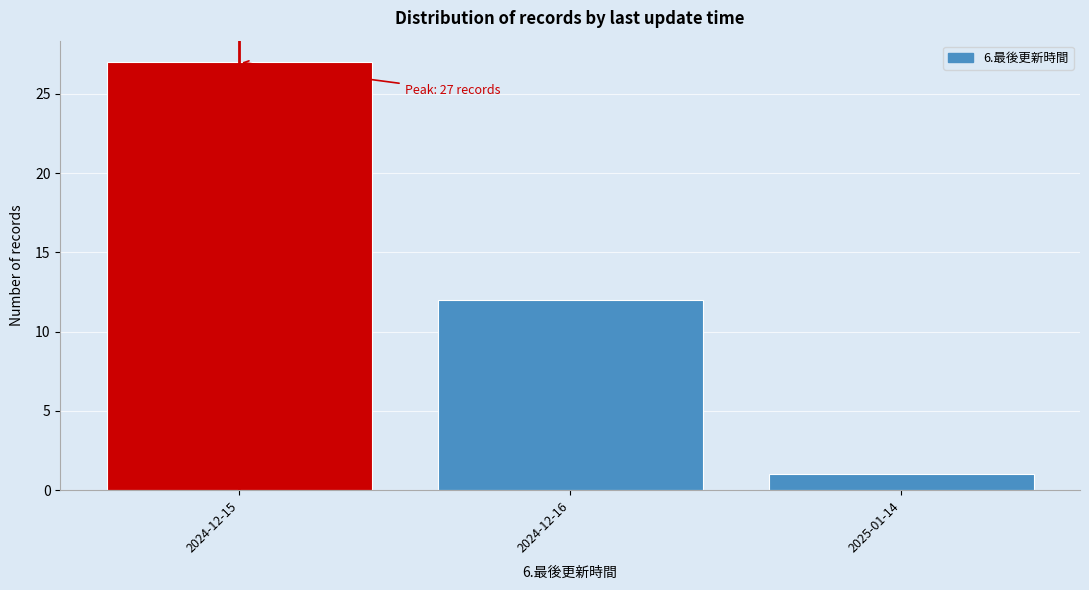

Reading left to right, list all the values displayed in this chart.

2024-12-15=27	2024-12-16=12	2025-01-14=1